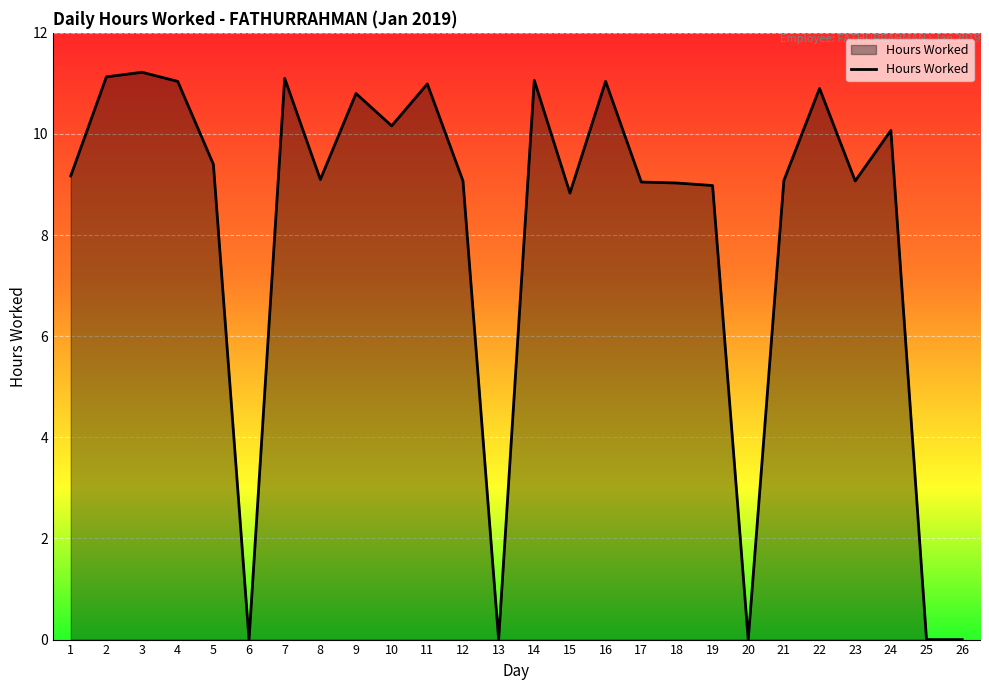

What is the sum of all values?

210.3